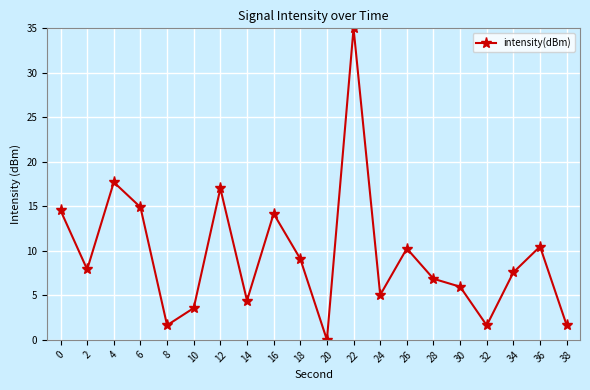

At which category does the chart reach its peak across all series?

22